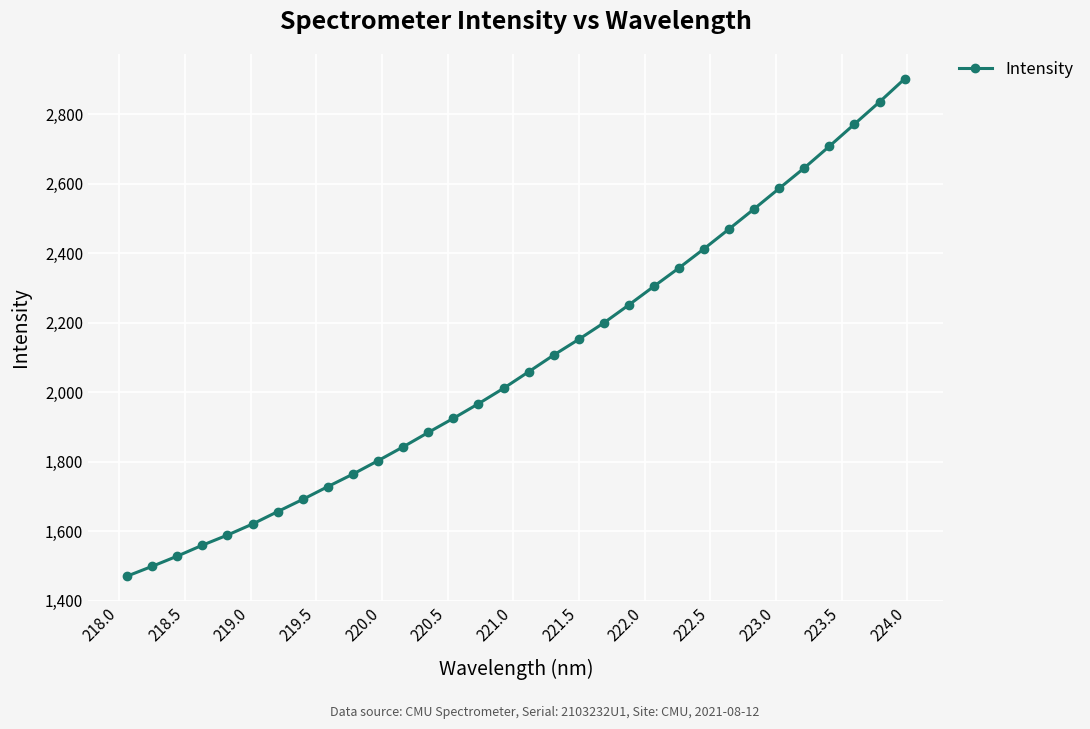

What is the value of the 16th point from the left?

2011.4